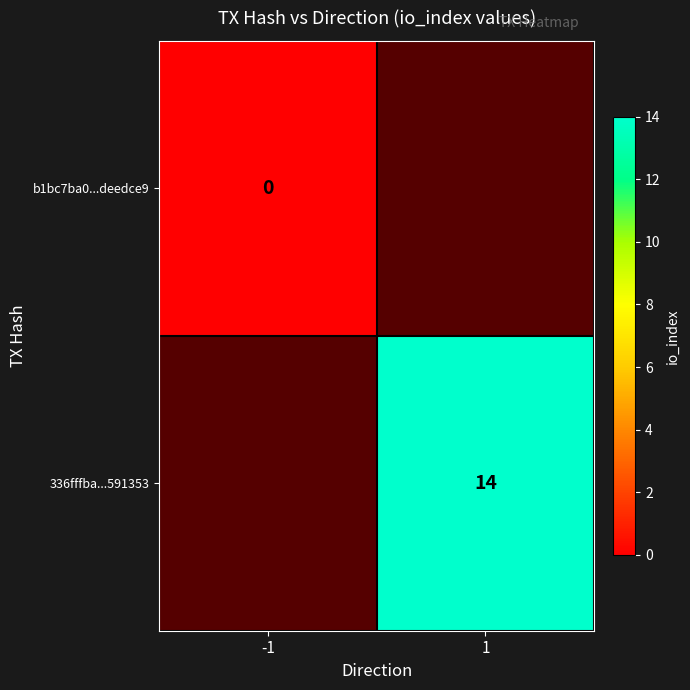

The value of 336fffba...591353 at 1 is 9. True or false?

False